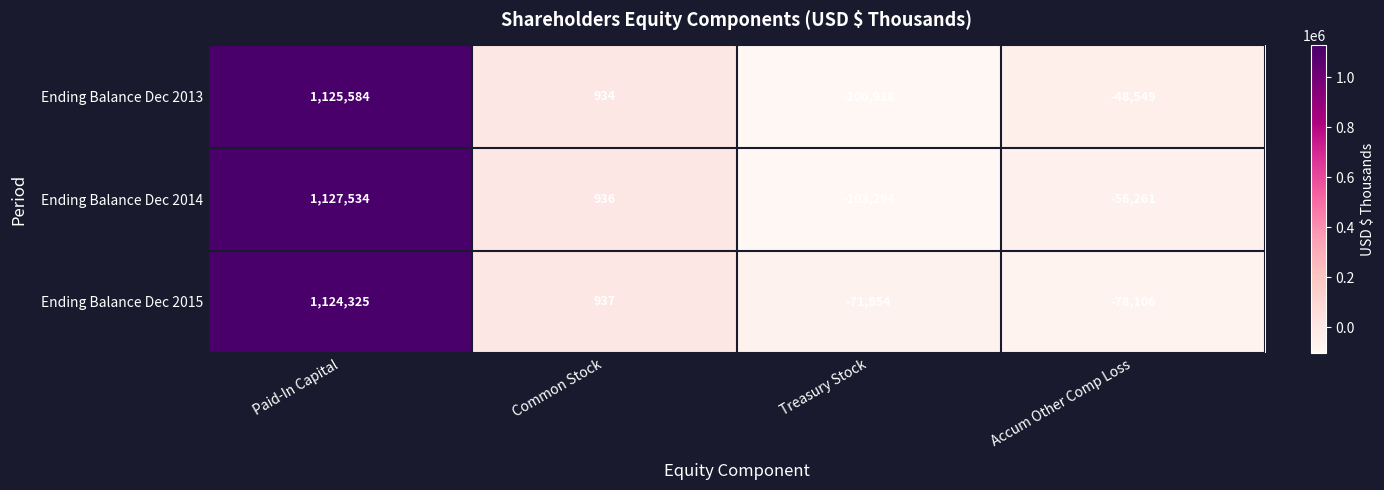

Rank the series by their average value, from lowest to highest.

Ending Balance Dec 2014, Ending Balance Dec 2015, Ending Balance Dec 2013